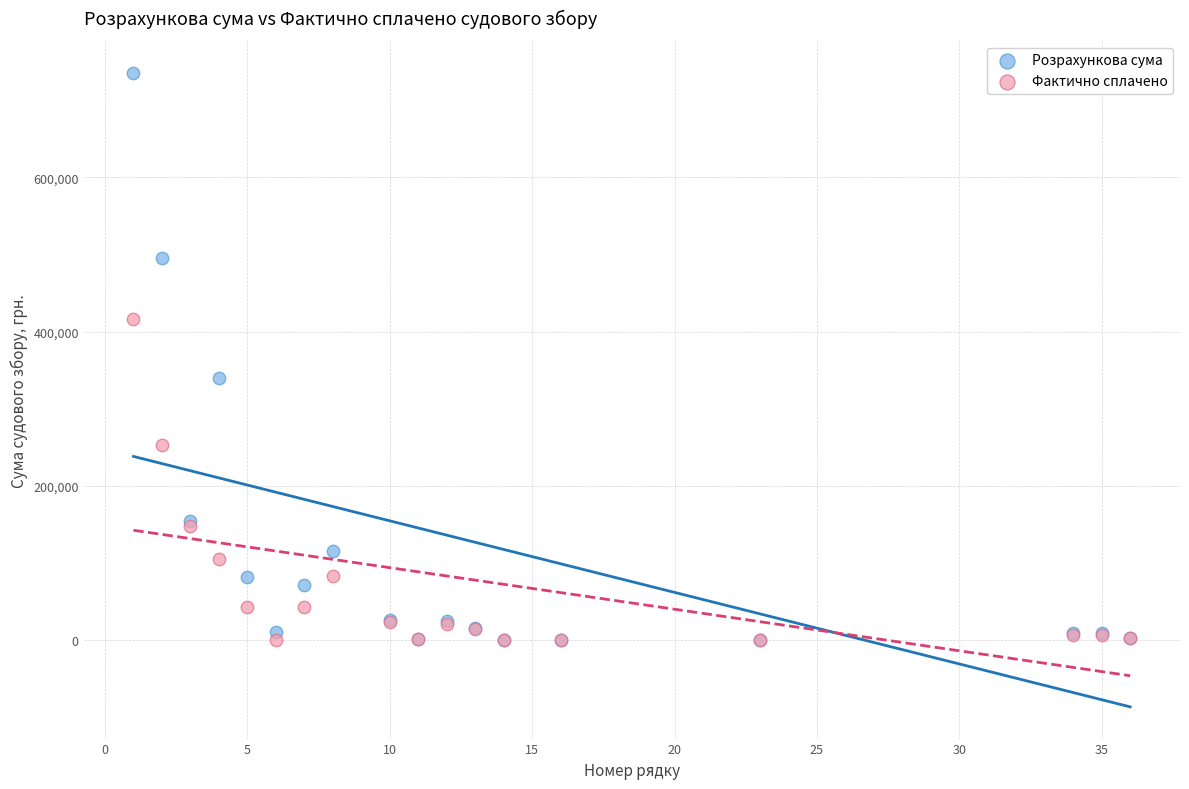

Across all series, what Y value is closest to 367765?

340134.4